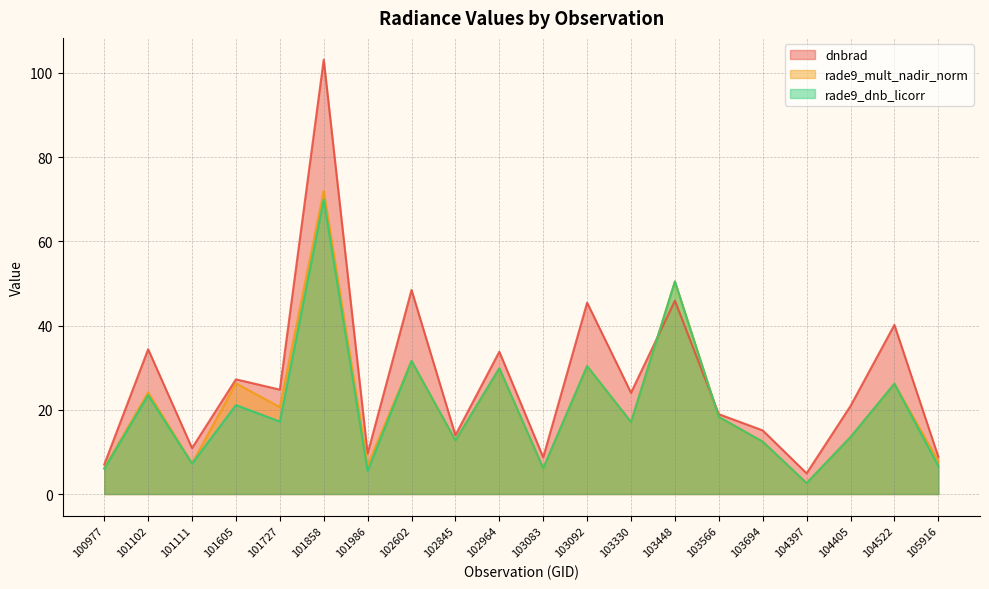

Where is the first local maximum for dnbrad?

101102